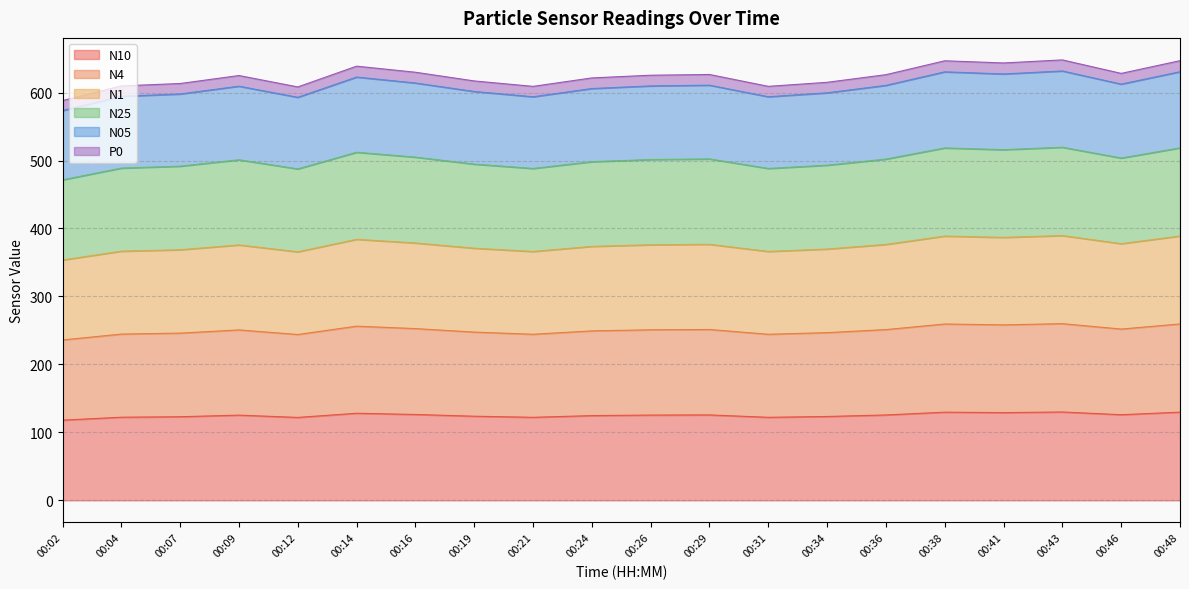

What is the value of the N10 point at the 8th from the left?

123.8